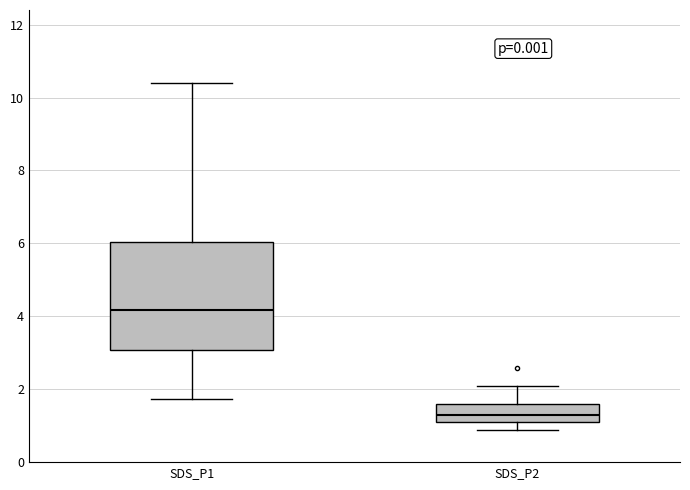

Which box is the tallest, from its lower edge to its upper edge?

SDS_P1